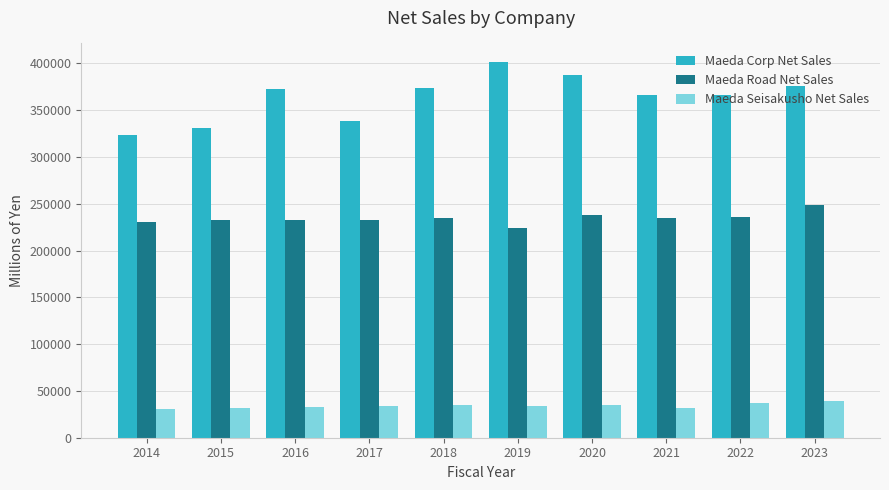

The value of Maeda Corp Net Sales at 2022 is 365772. True or false?

True